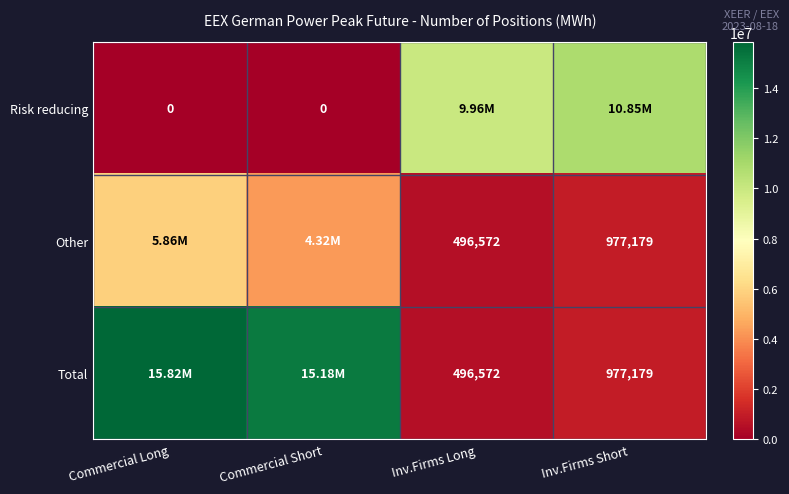

List the labels in order of Risk reducing value, largest first.

Inv.Firms Short, Inv.Firms Long, Commercial Long, Commercial Short